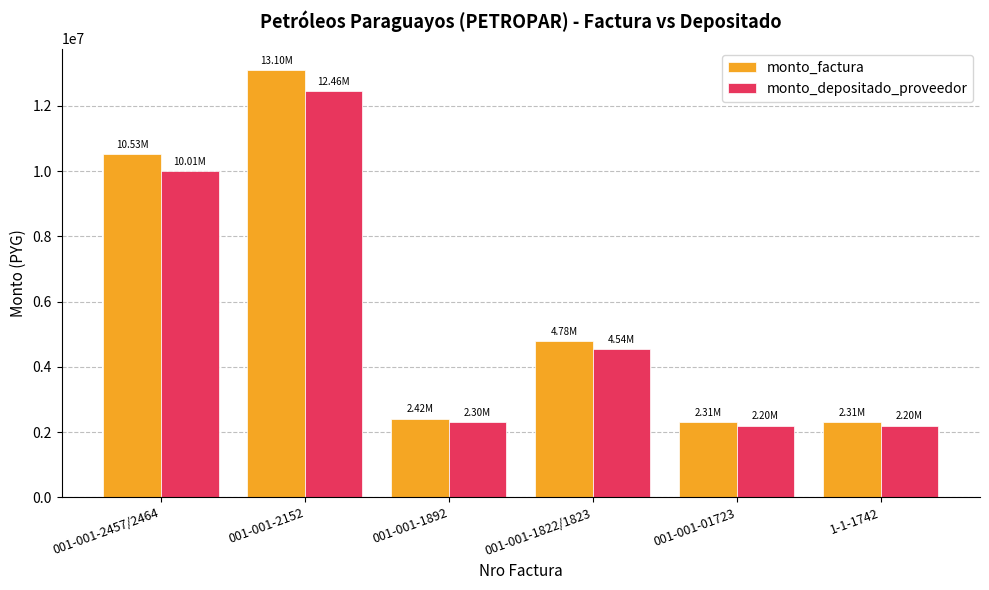

Which series has the widest spread of values?

monto_factura